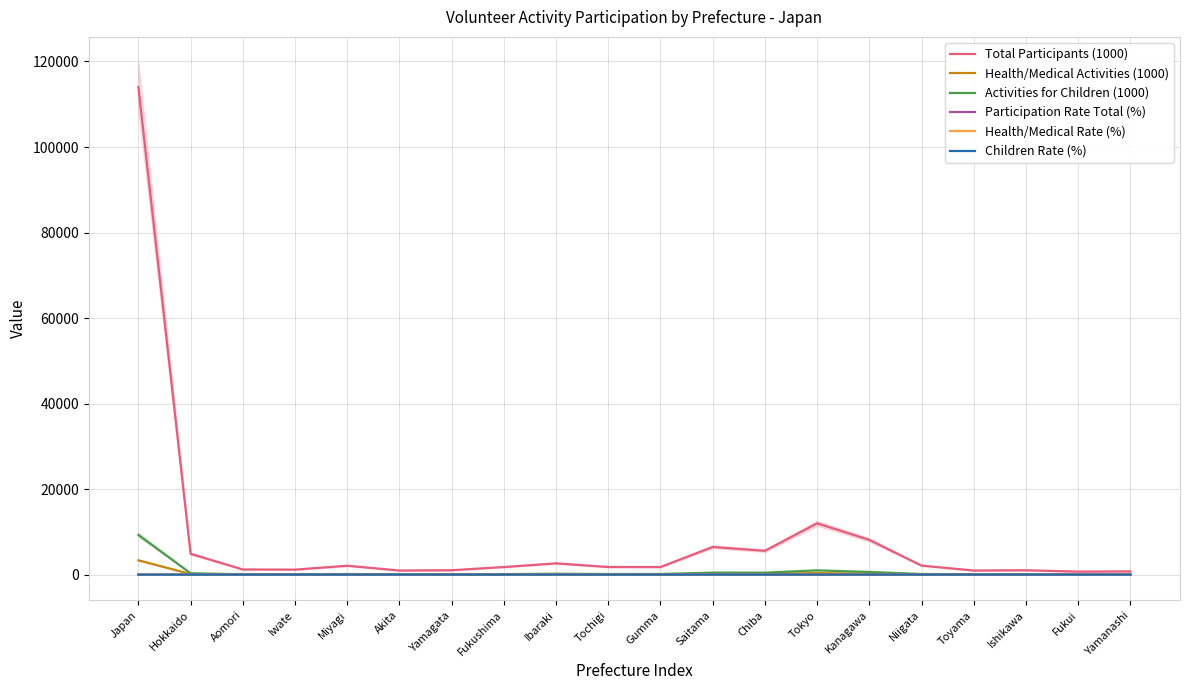

What is the approximate value of Health/Medical Rate (%) at Miyagi?

2.7